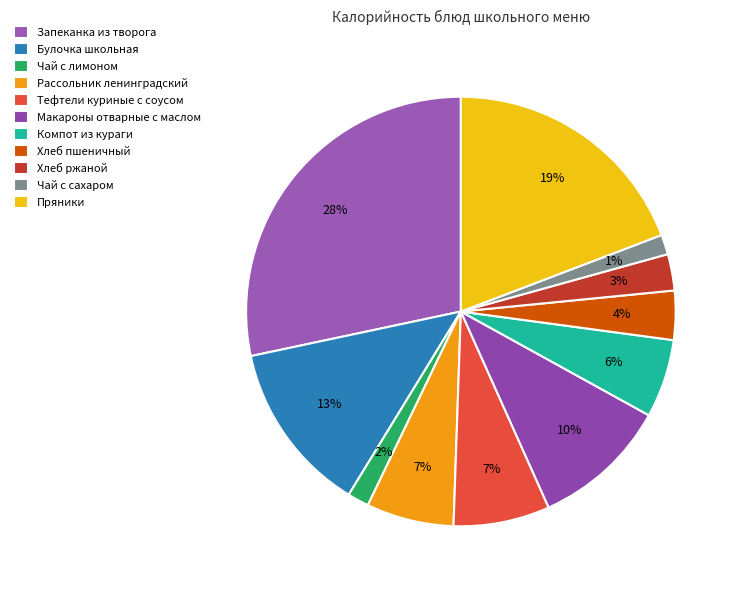

The Чай с сахаром slice represents 1% of the pie. True or false?

True